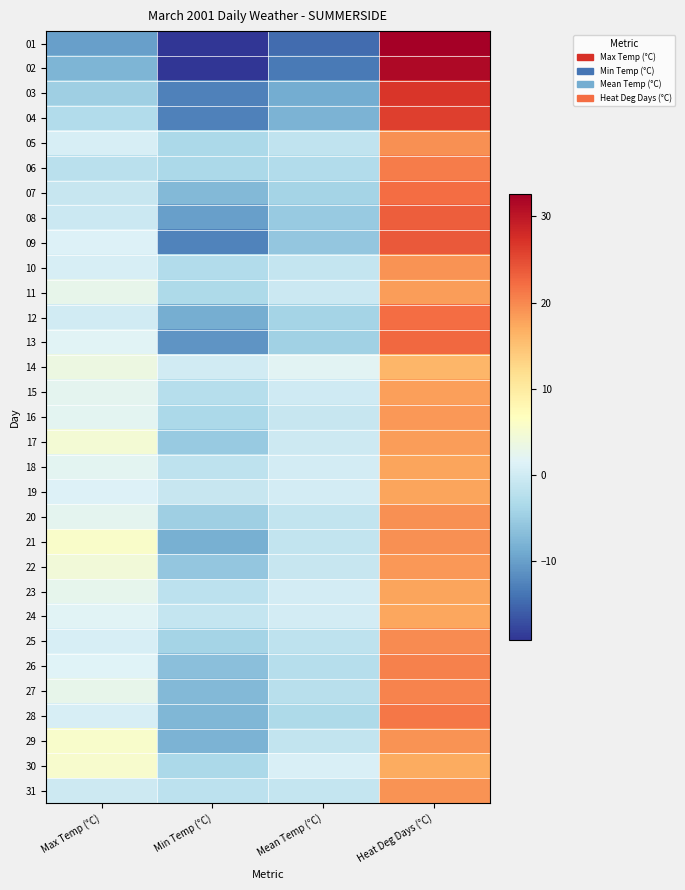

What is the total value across all series at Heat Deg Days (°C)?

645.3